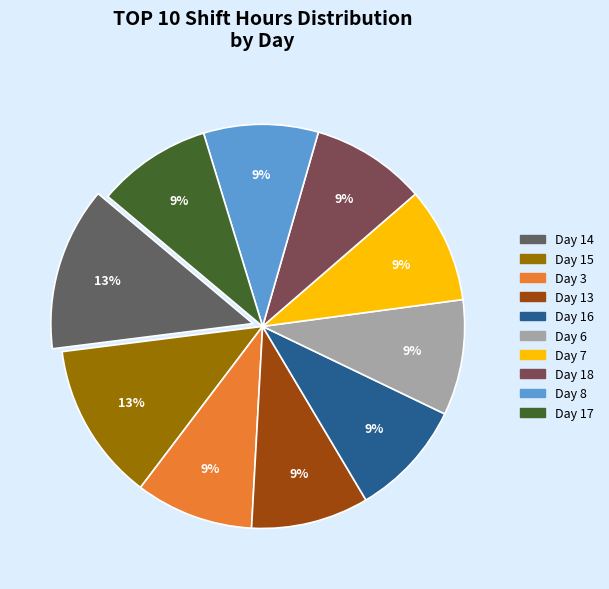

Is there any slice that represents more than half of the pie?

No